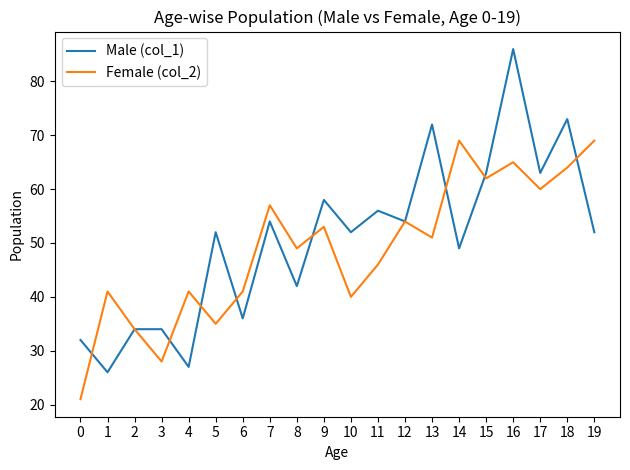

What is the highest value of the Male (col_1) series?

86